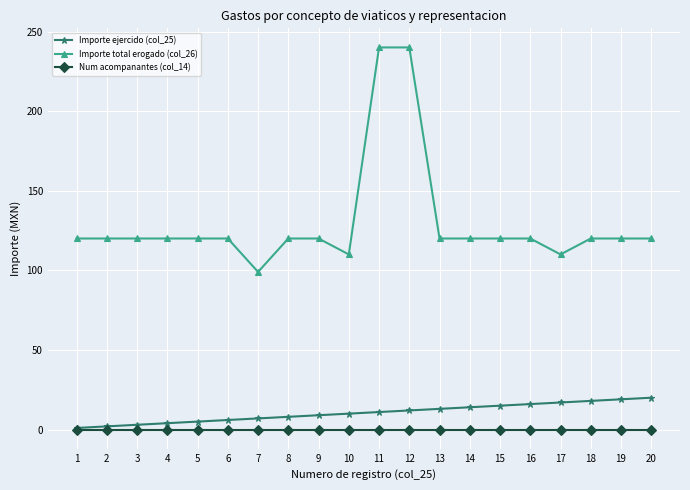

What is the greatest value displayed?

240